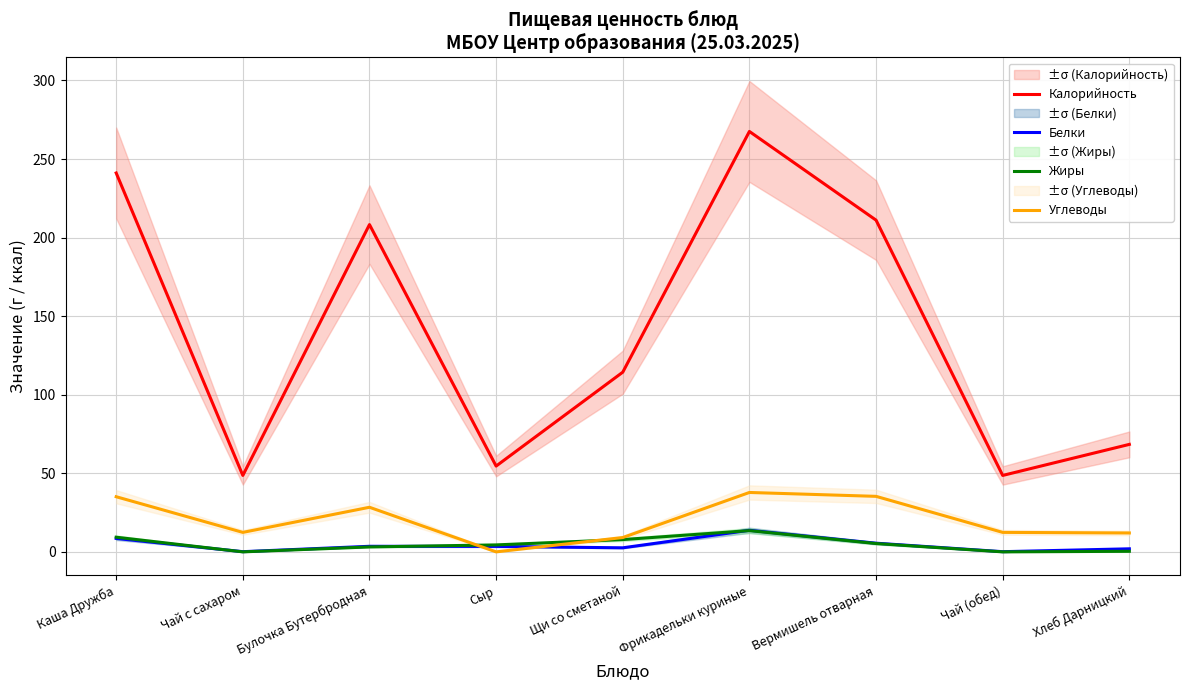

At which label does Калорийность first exceed 114?

Каша Дружба